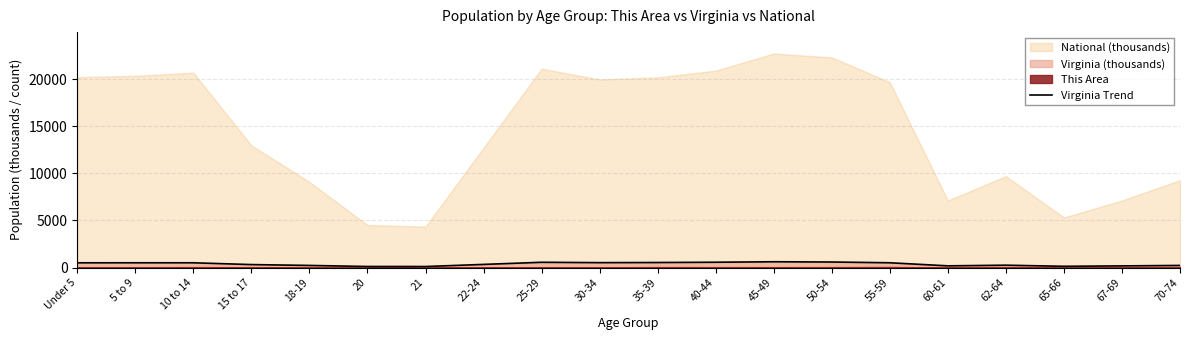

Where does the data first go above 509?

Under 5